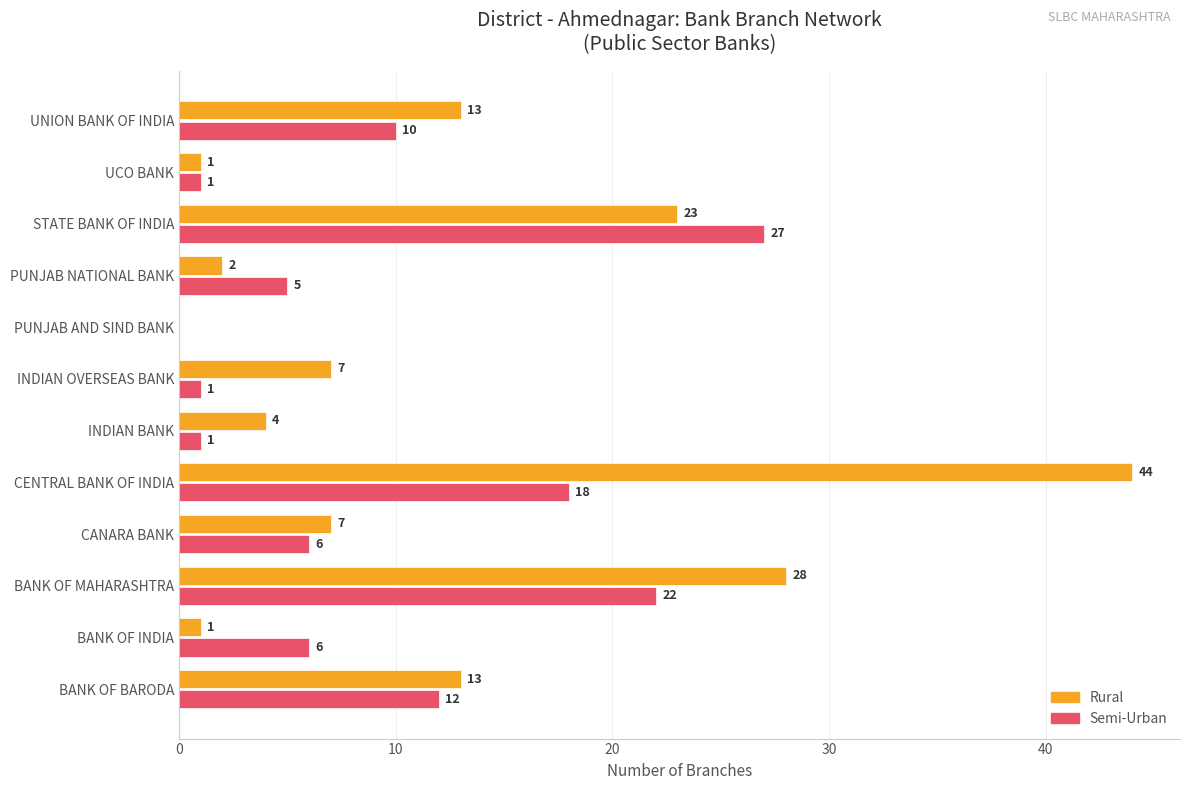

The value of Rural at CENTRAL BANK OF INDIA is 9. True or false?

False